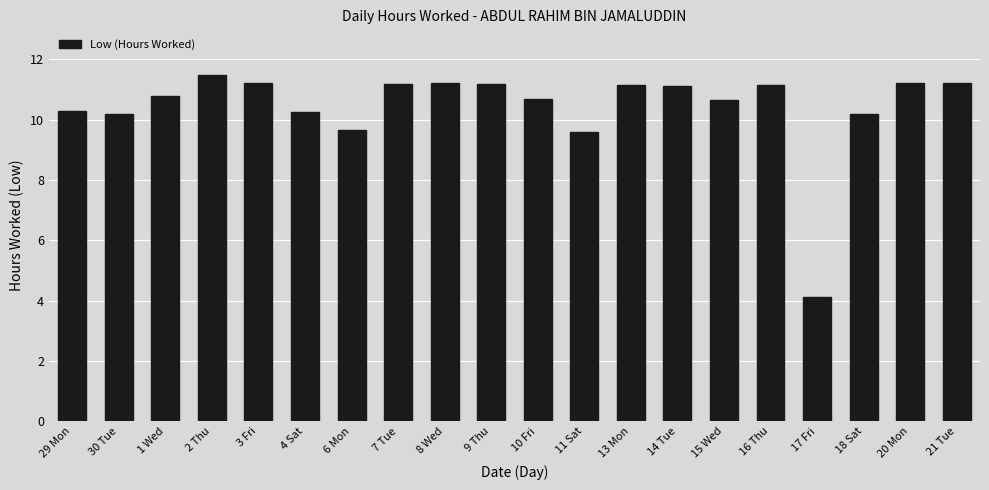

What is the approximate value at 11 Sat?

9.6